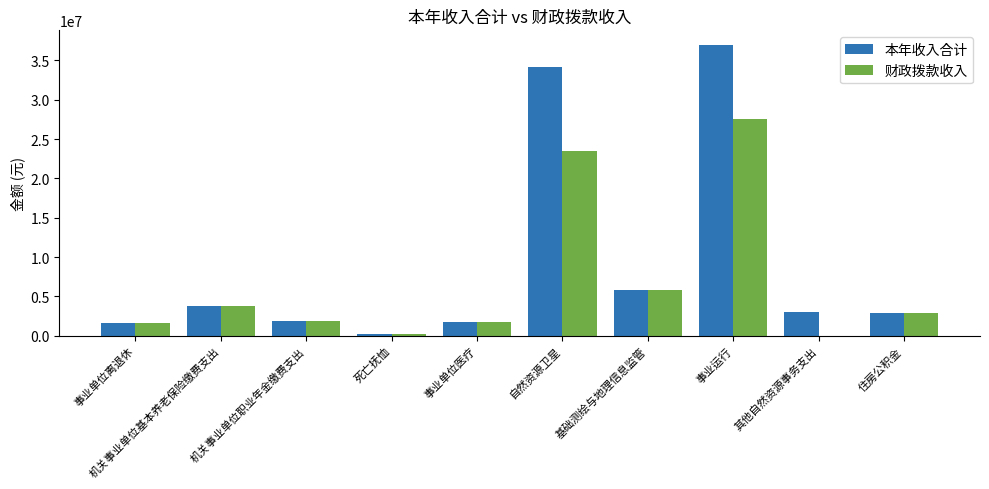

The 本年收入合计 series shows 16252251.6 at 事业运行. True or false?

False